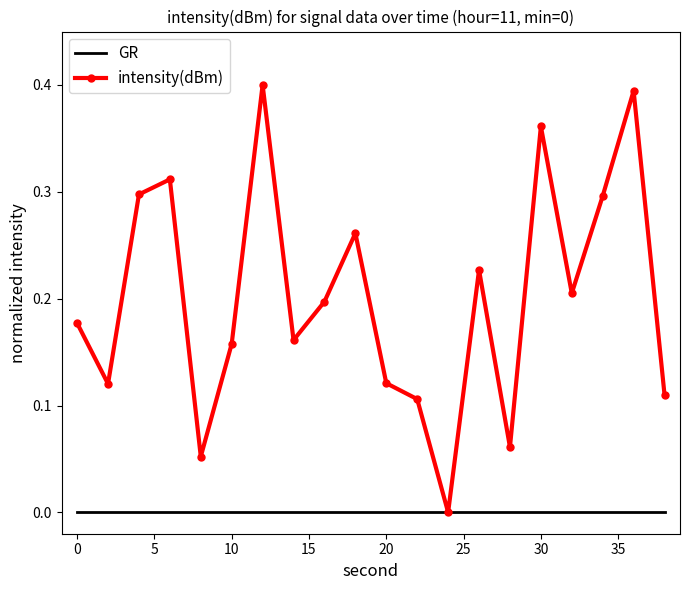

Rank the series by their maximum value, from highest to lowest.

intensity(dBm), GR